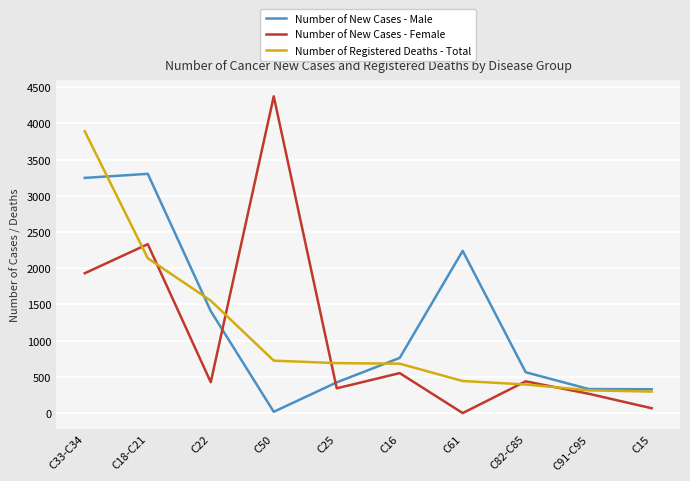

What is the spread (max minus min) of values at C91-C95?

65